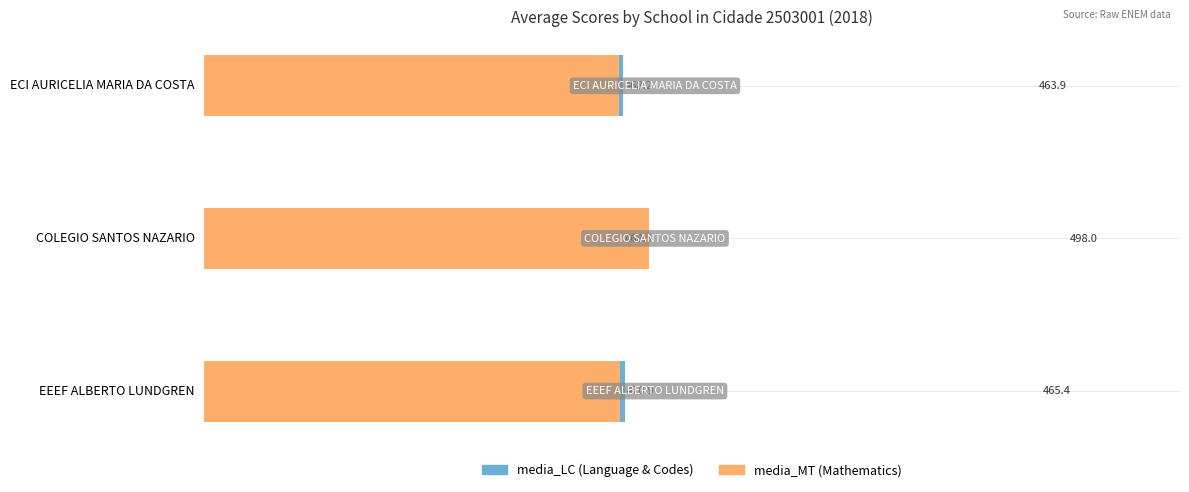

Is it true that media_MT equals 795.3 at ECI AURICELIA MARIA DA COSTA?

False